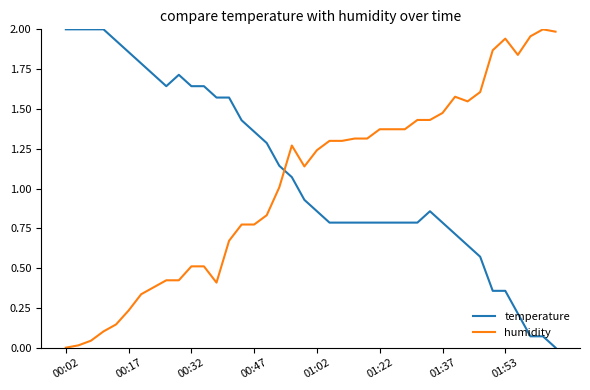

How many times do humidity and temperature cross each other?

1